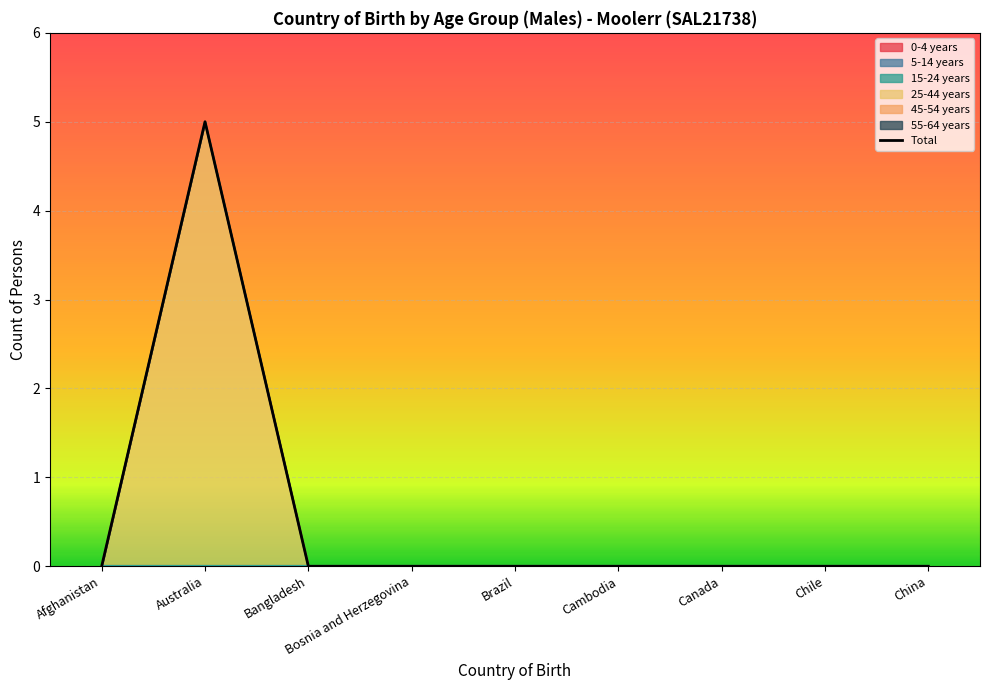

What position from the left is Brazil?

5